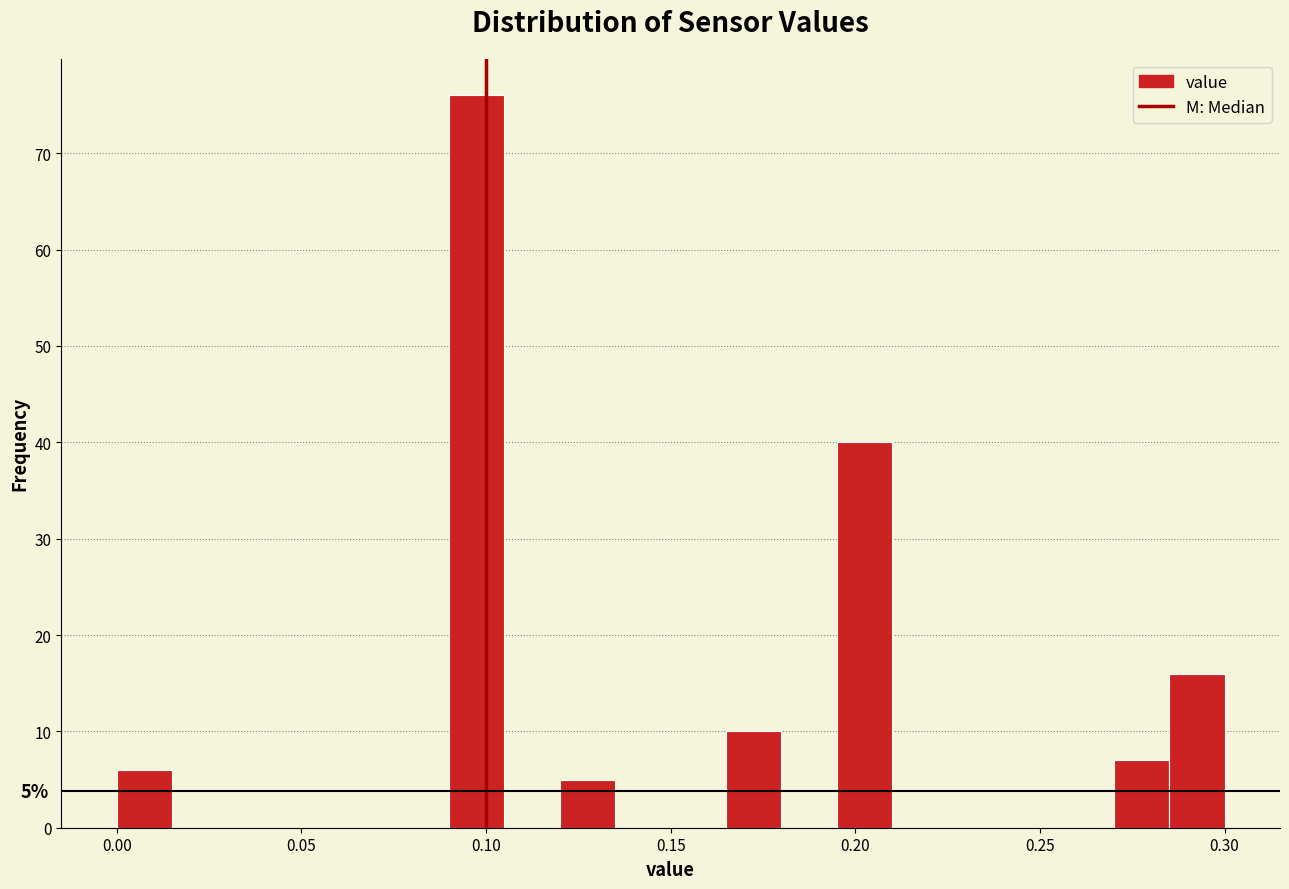

Read against the x-axis, roughly where is the centre of the tallest bar?

0.100